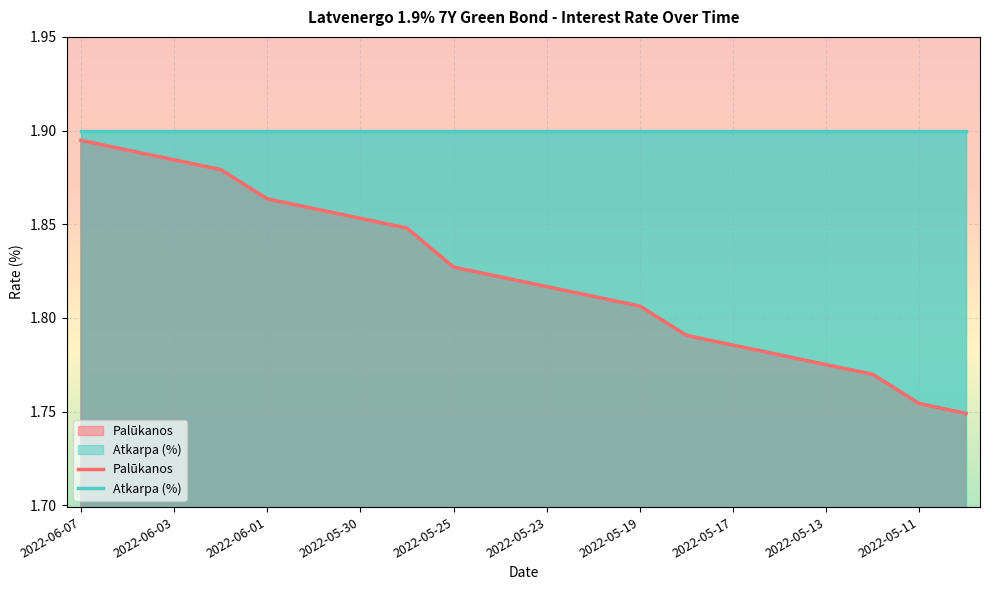

True or false: there are more than 0 points higher than both neighbors.

False